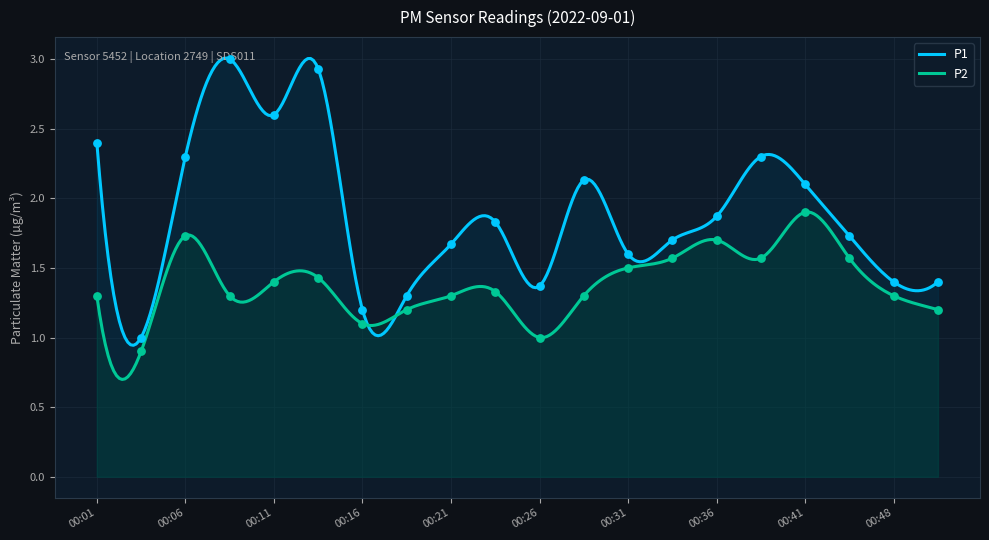

Is the value of P2 at 00:19 greater than the value of P1 at 00:16?

No